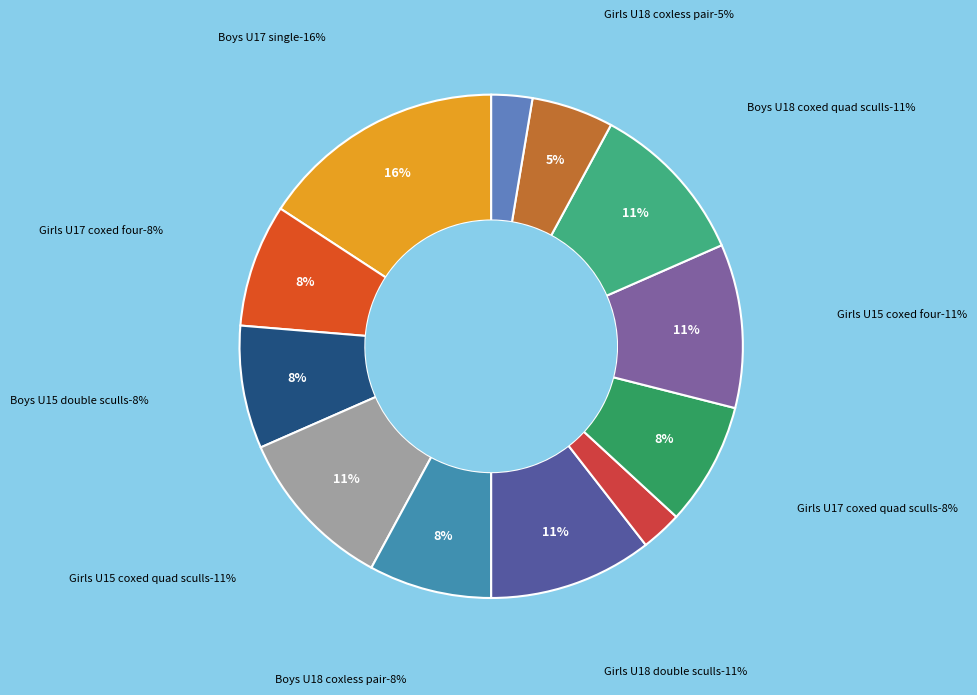

How many slices are in this pie chart?

12